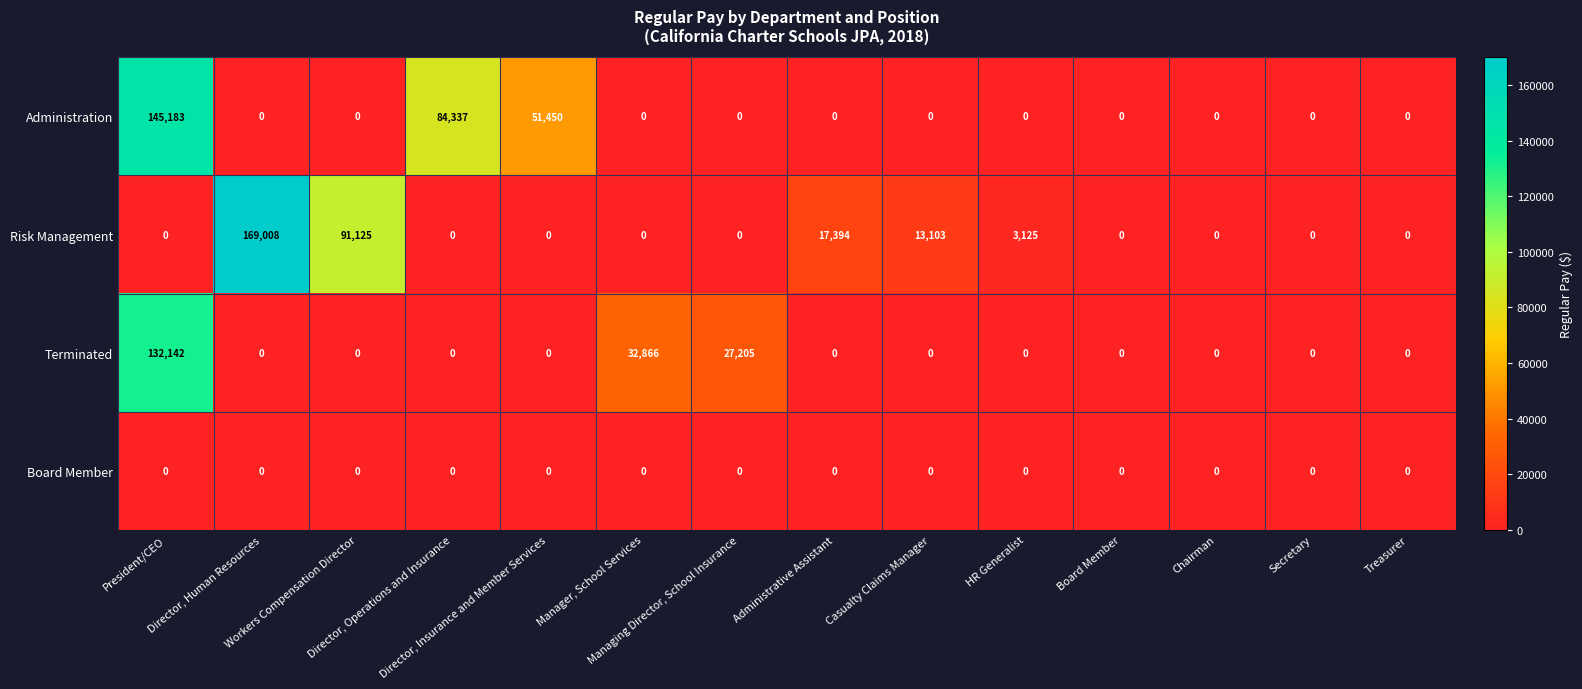

At how many categories does at least one series exceed 84868?

3